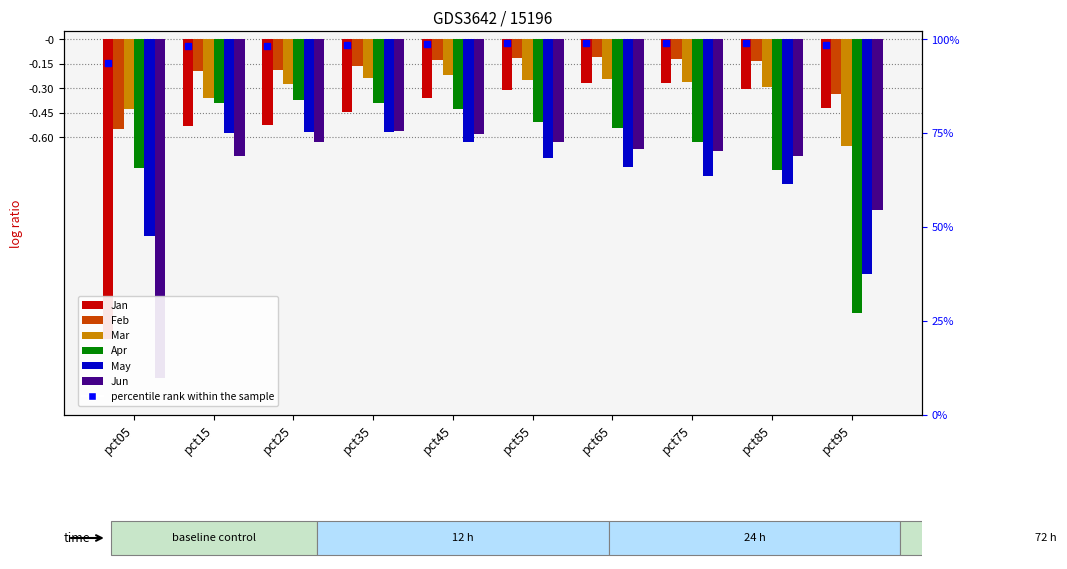

Which series has the largest range (max minus min)?

Jan